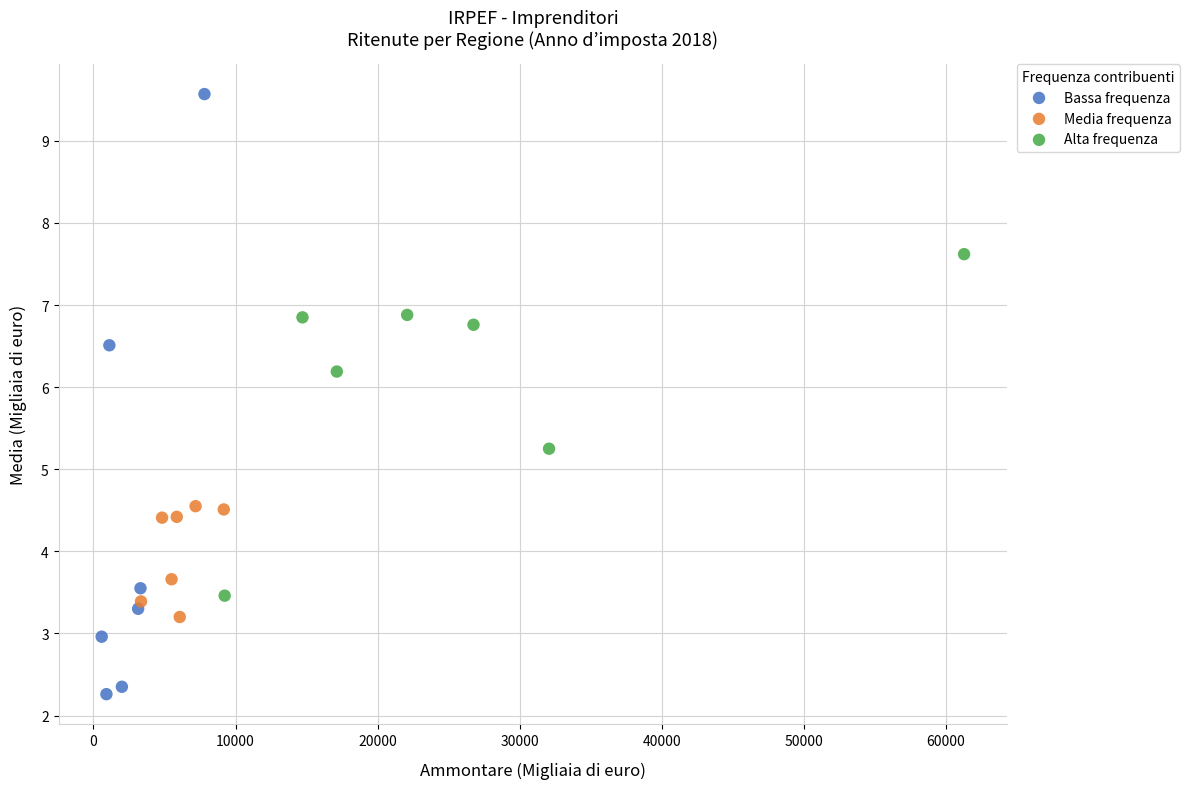

Which series contains the lowest Y value?

Bassa frequenza